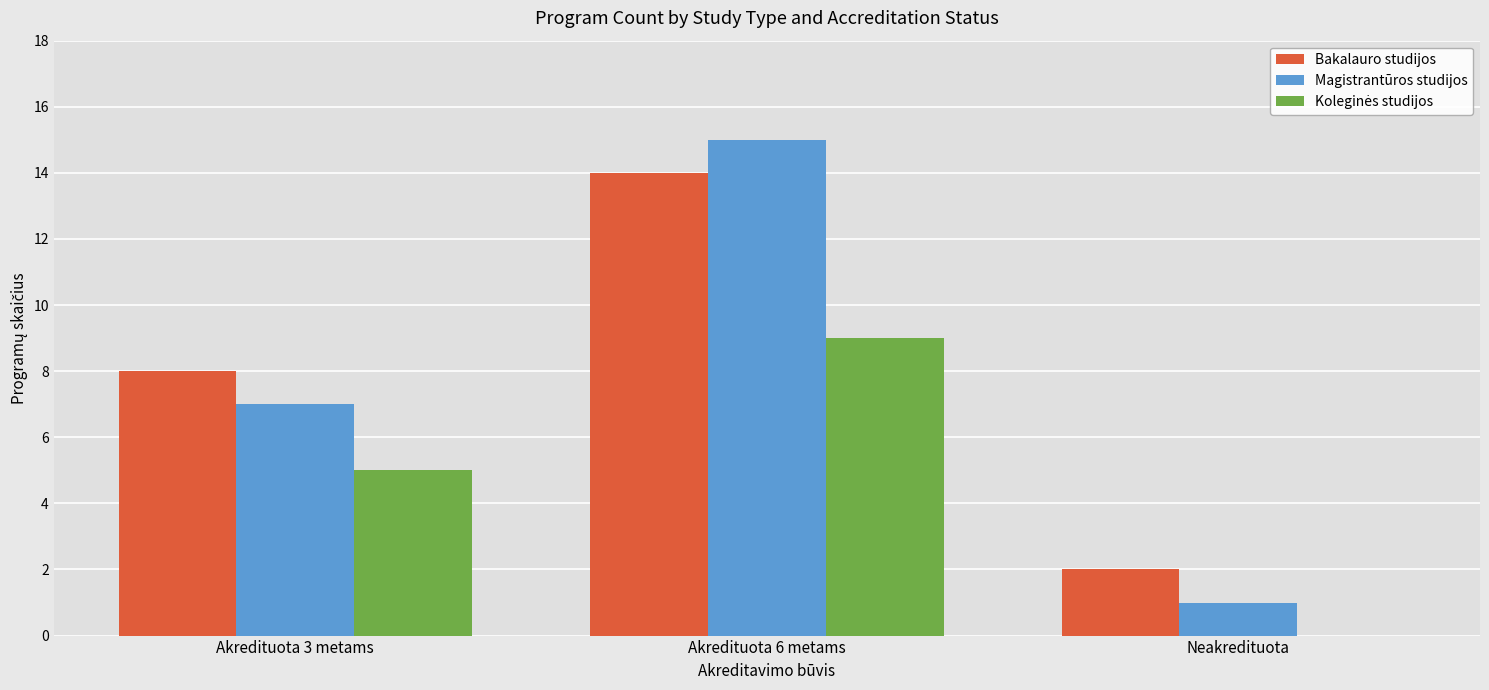

Is it true that Bakalauro studijos equals 14 at Akredituota 6 metams?

True